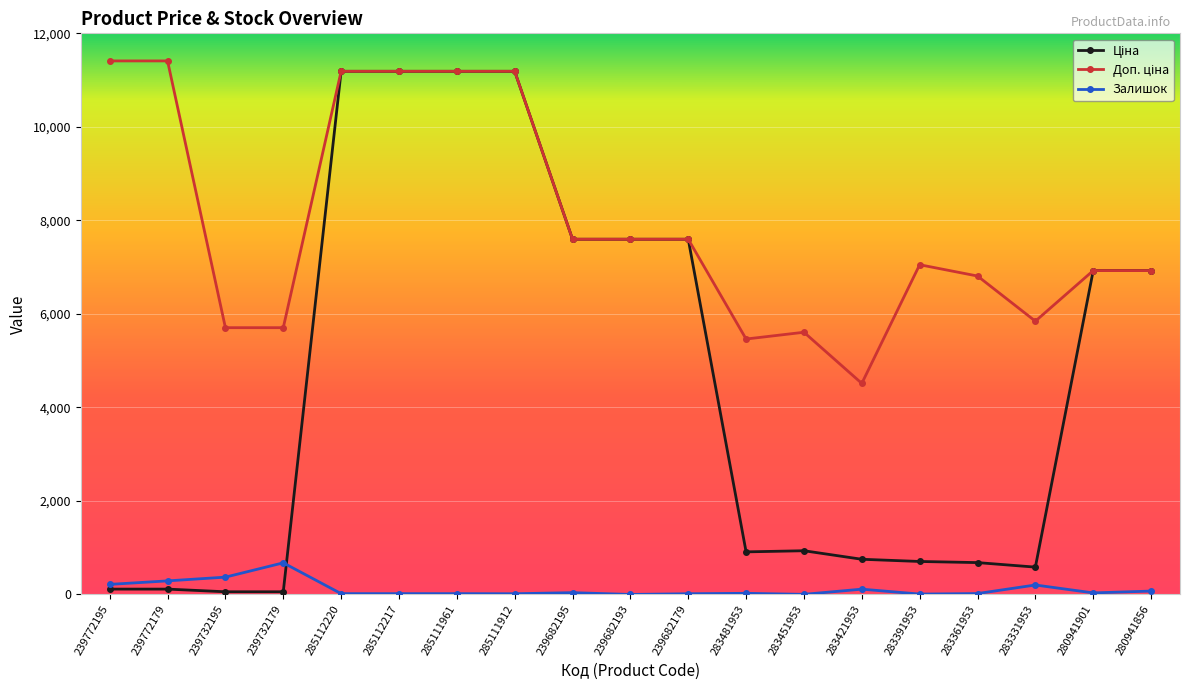

At how many categories does at least one series exceed 3600?

19